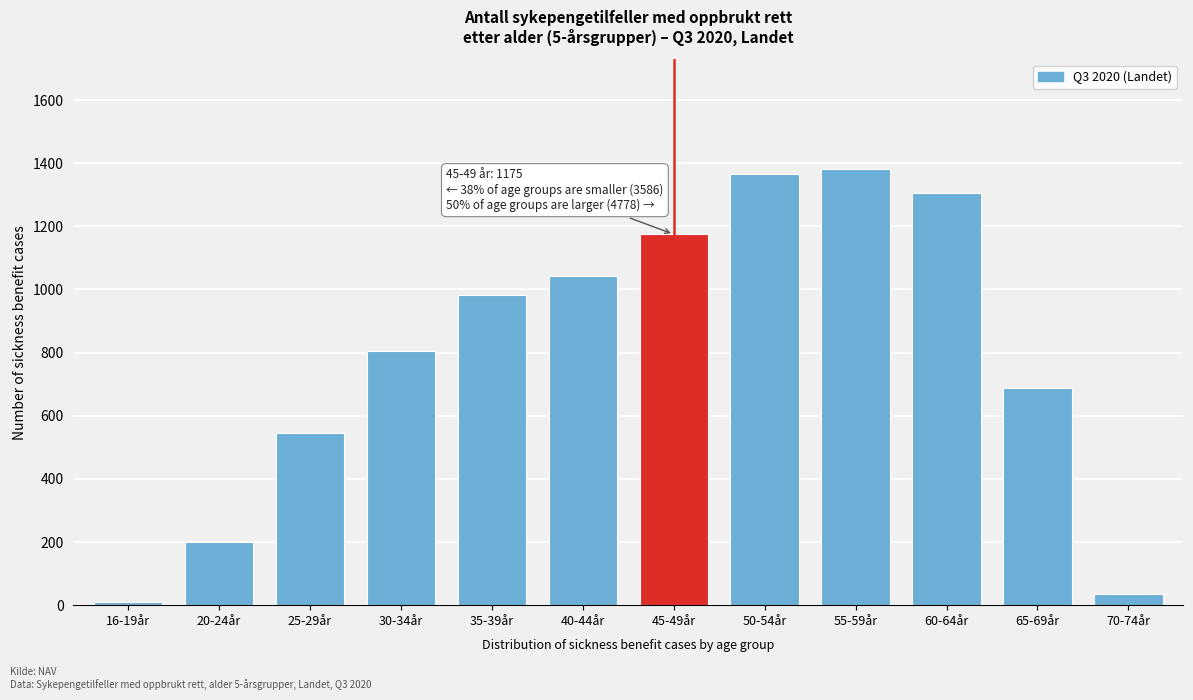

Reading left to right, list all the values displayed in this chart.

9	201	546	806	982	1042	1175	1366	1383	1306	687	36